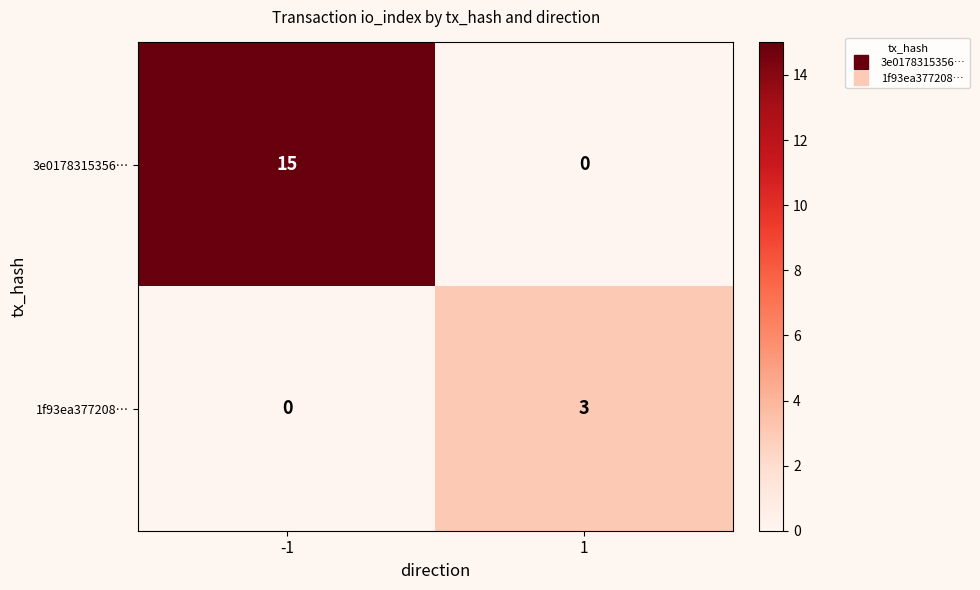

The value of 1f93ea377208… at 1 is 3. True or false?

True